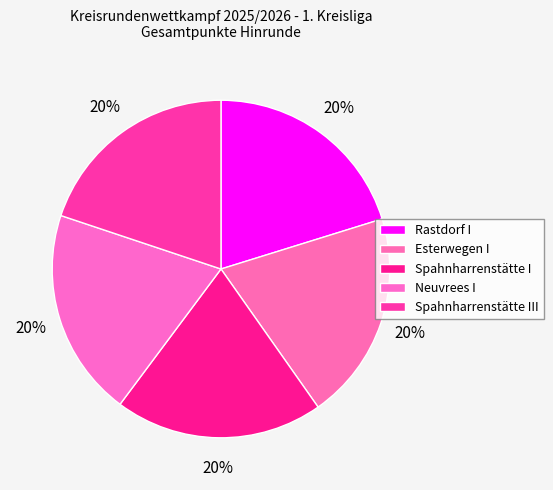

True or false: Esterwegen I accounts for 20% of the total.

True